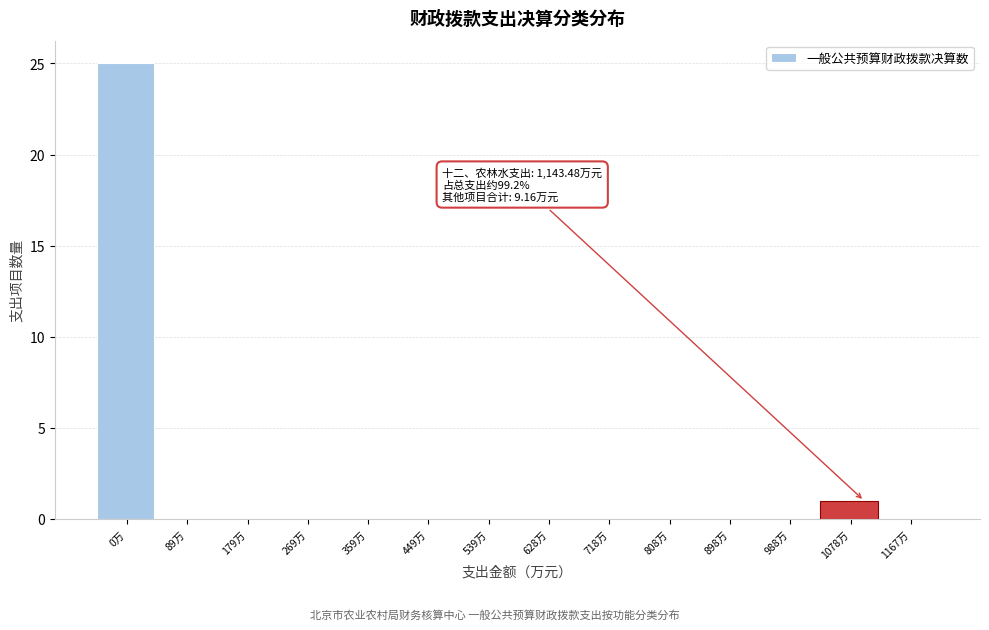

Reading left to right, transcribe all the data shown in this chart.

0万=25	89万=0	179万=0	269万=0	359万=0	449万=0	539万=0	628万=0	718万=0	808万=0	898万=0	988万=0	1078万=1	1167万=0